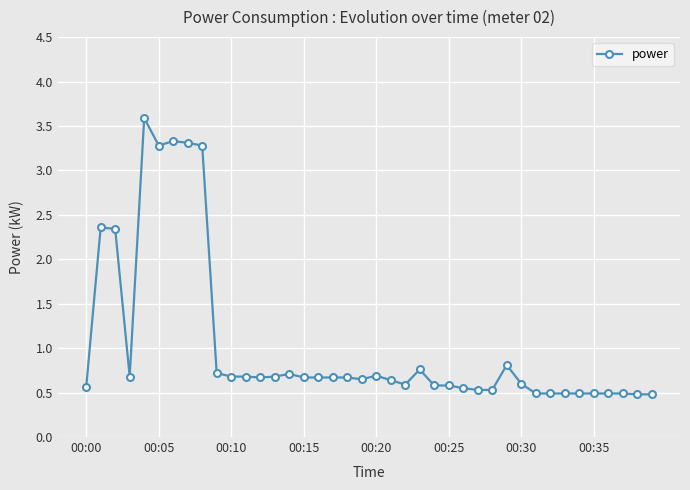

What is the difference between the maximum and minimum values?

3.1